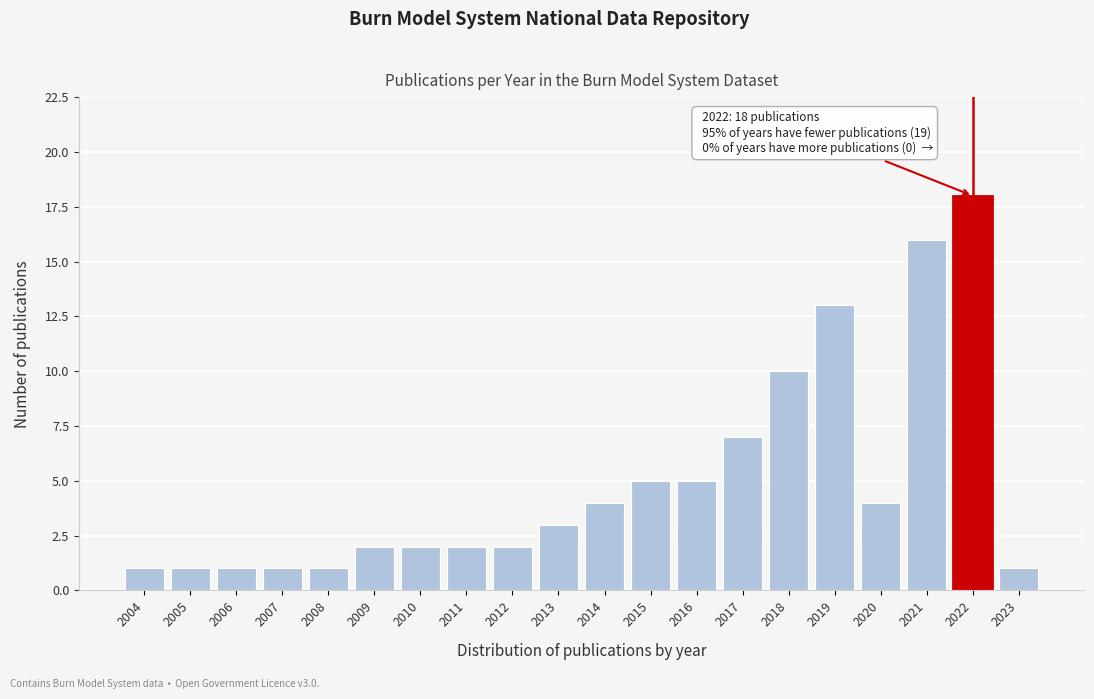

Reading left to right, what are all the values shown in this chart?

2004=1	2005=1	2006=1	2007=1	2008=1	2009=2	2010=2	2011=2	2012=2	2013=3	2014=4	2015=5	2016=5	2017=7	2018=10	2019=13	2020=4	2021=16	2022=18	2023=1